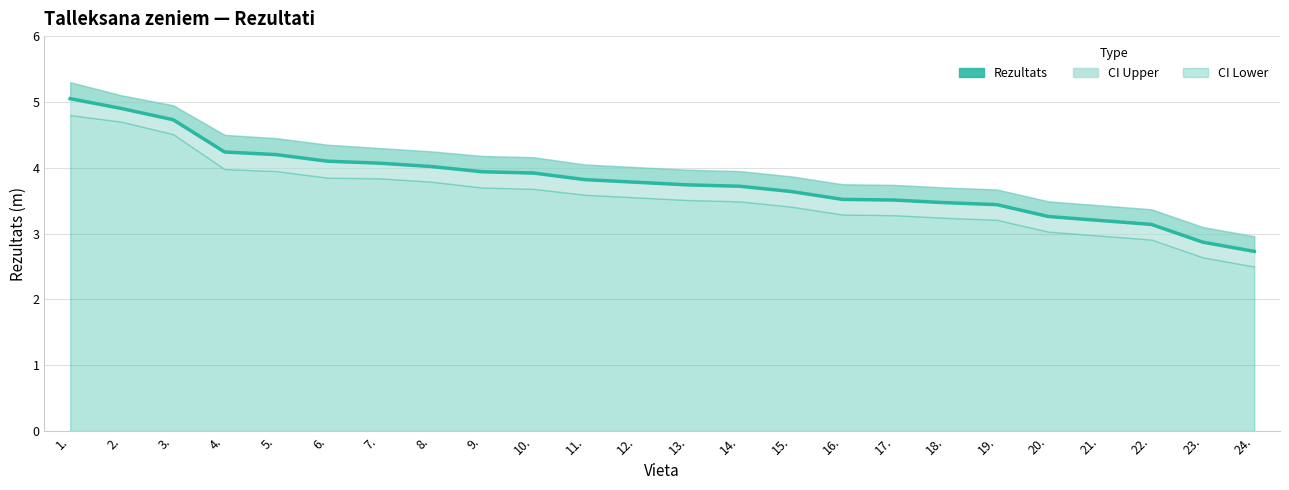

How many categories are shown in the chart?

24